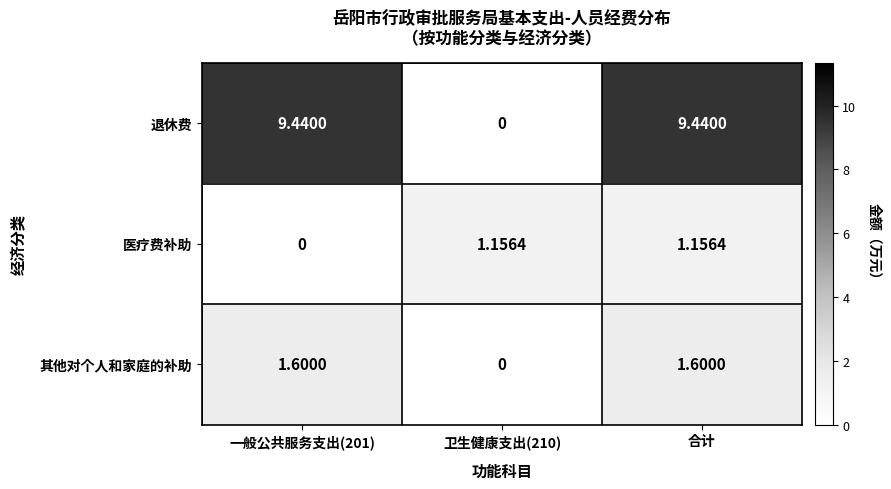

List the series in order of their peak value, highest first.

退休费, 其他对个人和家庭的补助, 医疗费补助